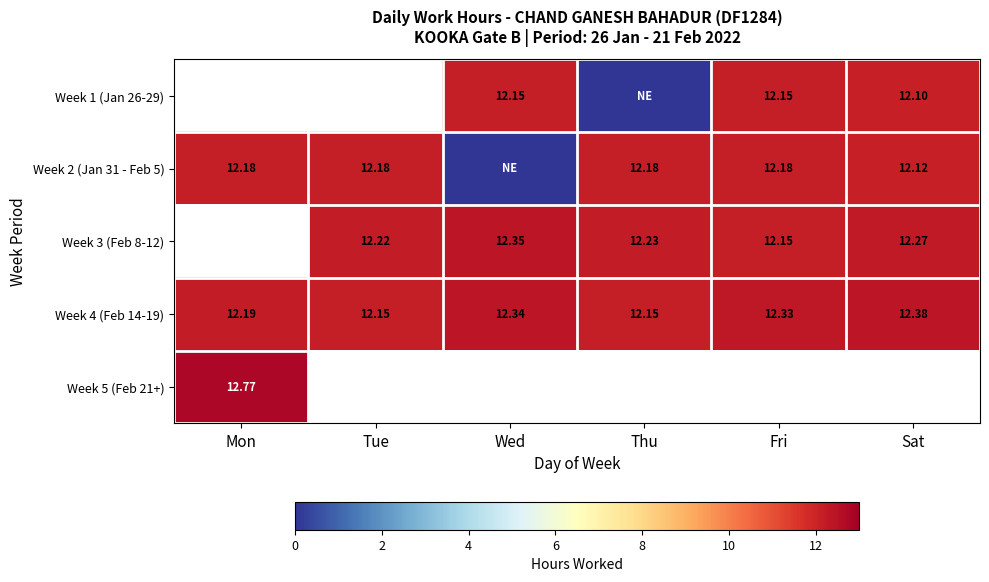

The value of Week 3 (Feb 8-12) at Sat is 12.3. True or false?

True